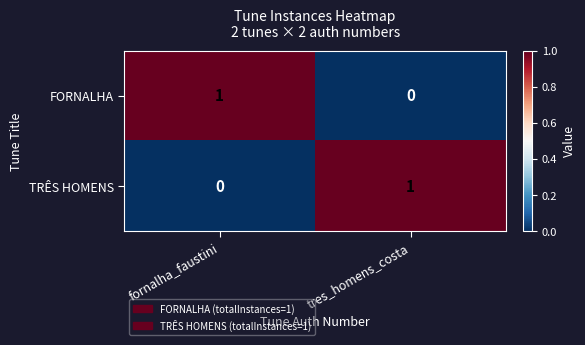

What is the difference between the highest and lowest values at fornalha_faustini?

1